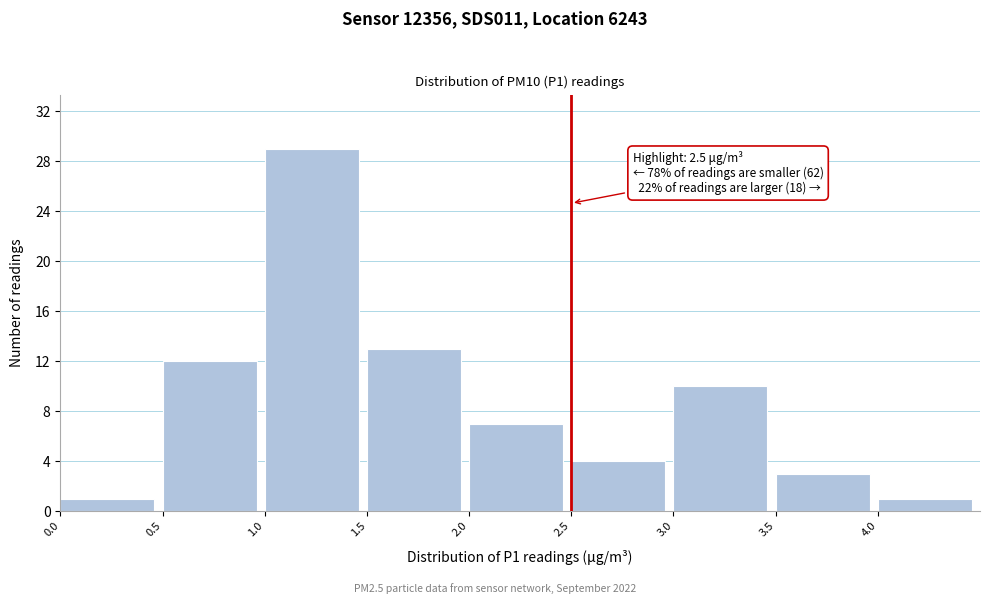

Over which range of the x-axis is the bar tallest?

1.0 to 1.5